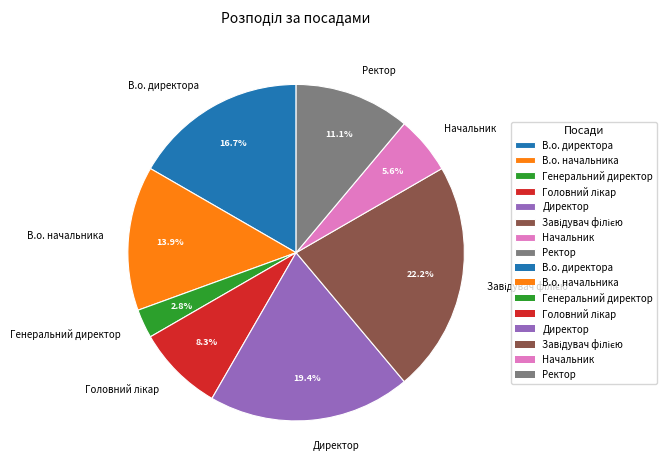

To the nearest percent, what is the difference between the В.о. директора and Директор slice percentages?

3%